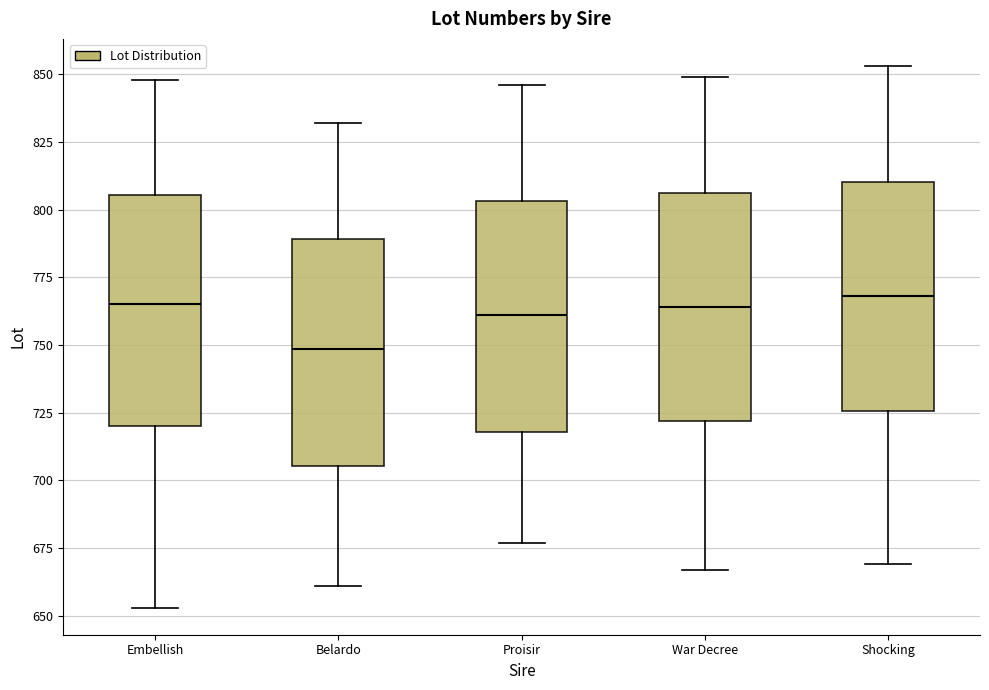

Which box's median line is the lowest?

Belardo